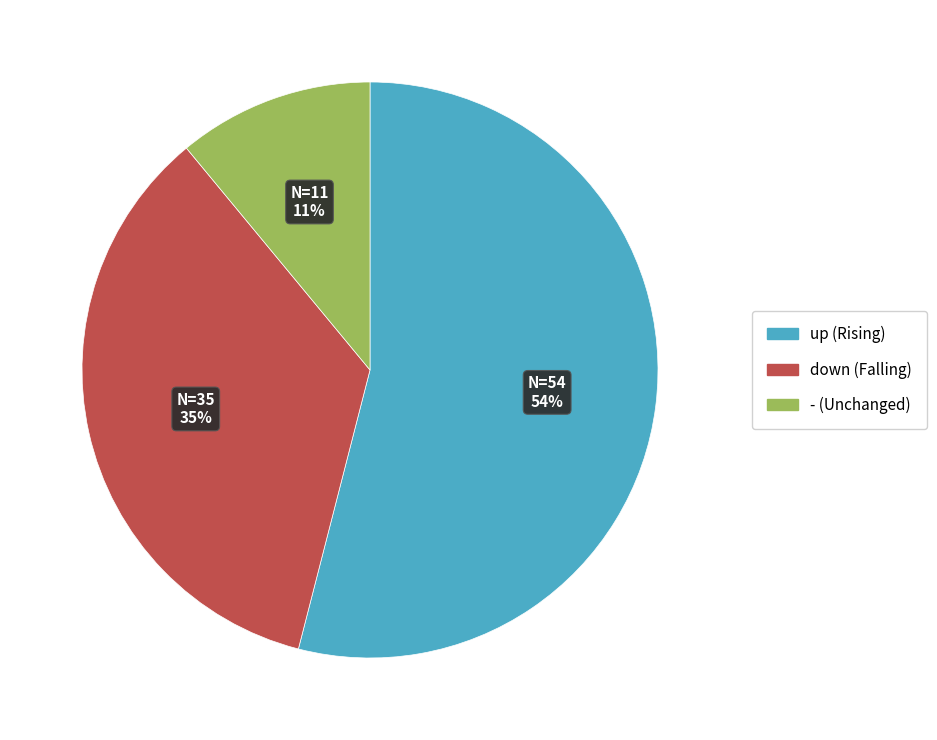

What percentage is the - slice, to the nearest percent?

11%